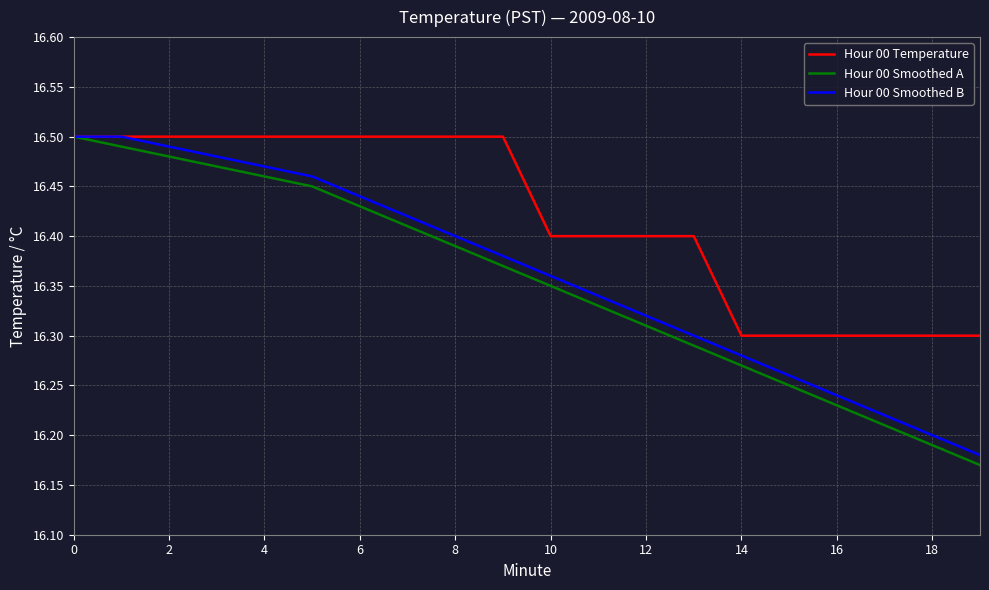

Which series has the largest total across all categories?

Hour 00 Temperature